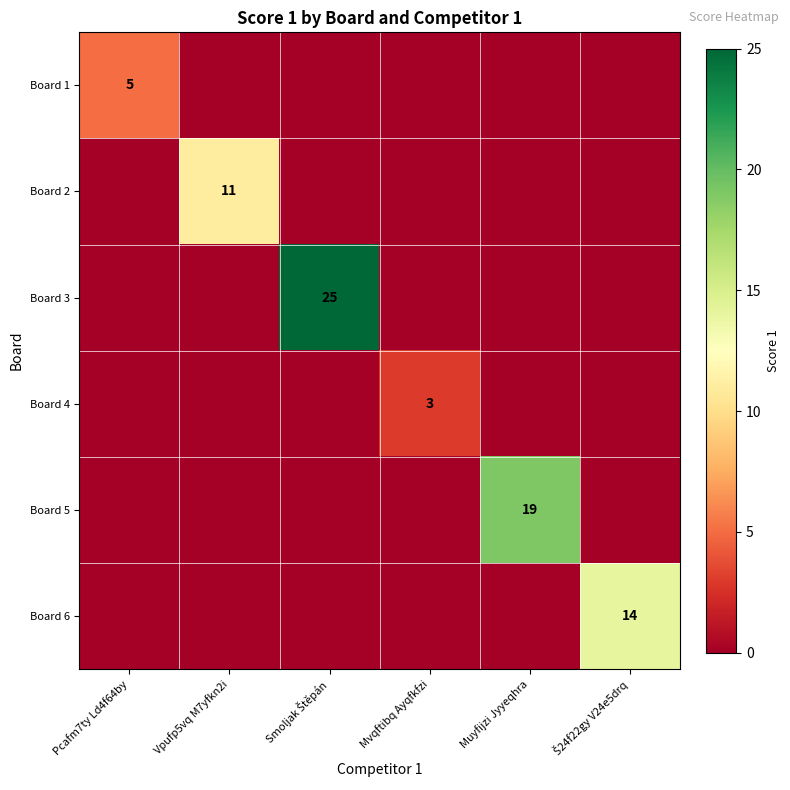

Where is Board 4 nearest to the value 1?

Pcafm7ty Ld4f64by